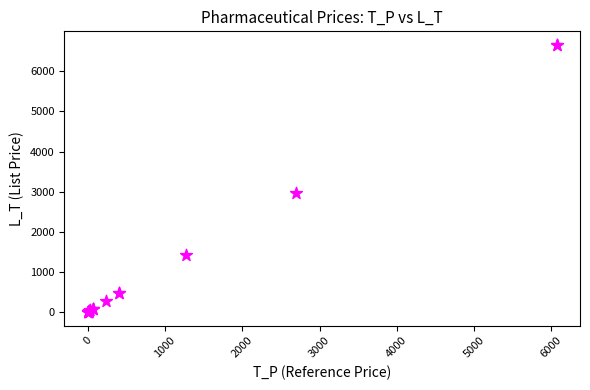

What Y value in the scatter plot is closest to 3329?

2975.7